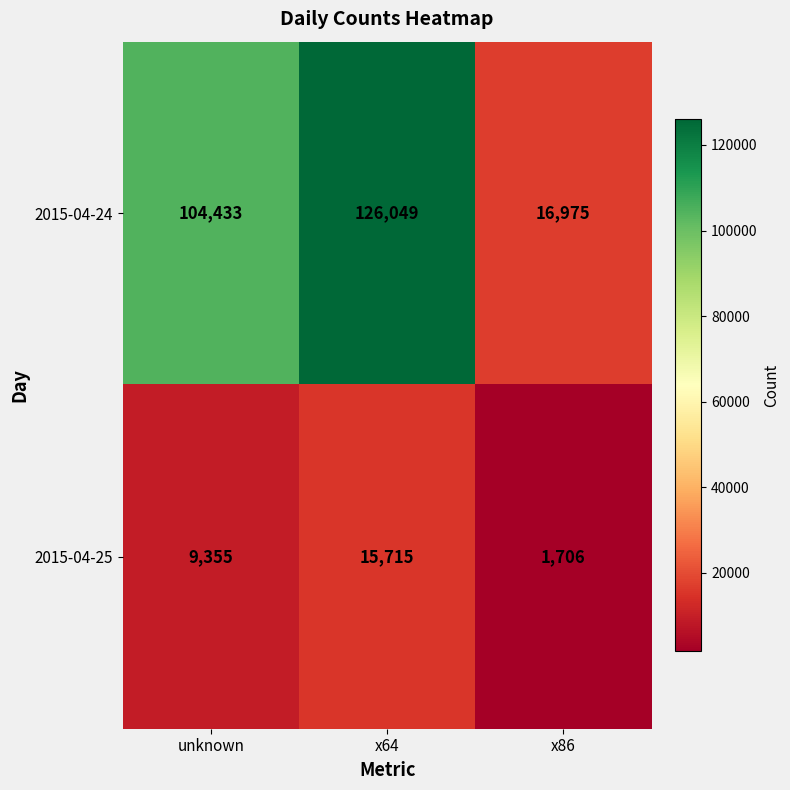

Read the 2015-04-24 value at unknown, to the nearest 100.

104400